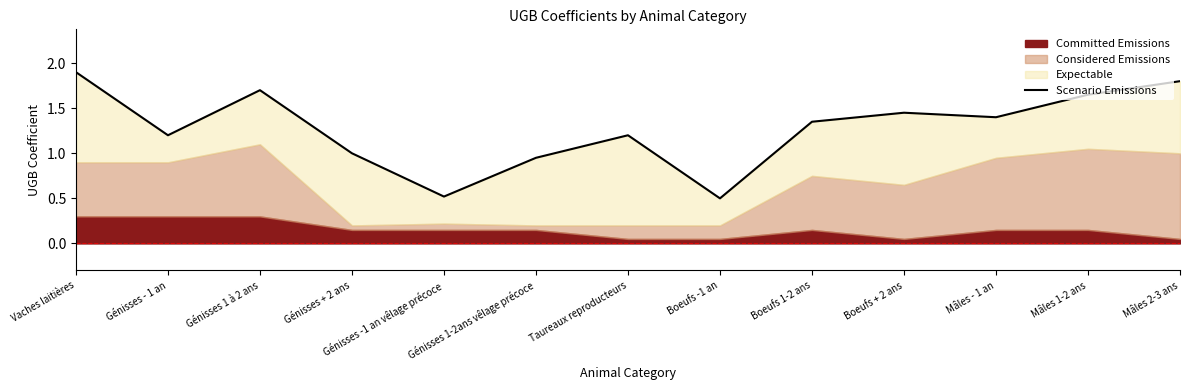

Which has a higher value, Taureaux reproducteurs or Mâles 2-3 ans?

Mâles 2-3 ans